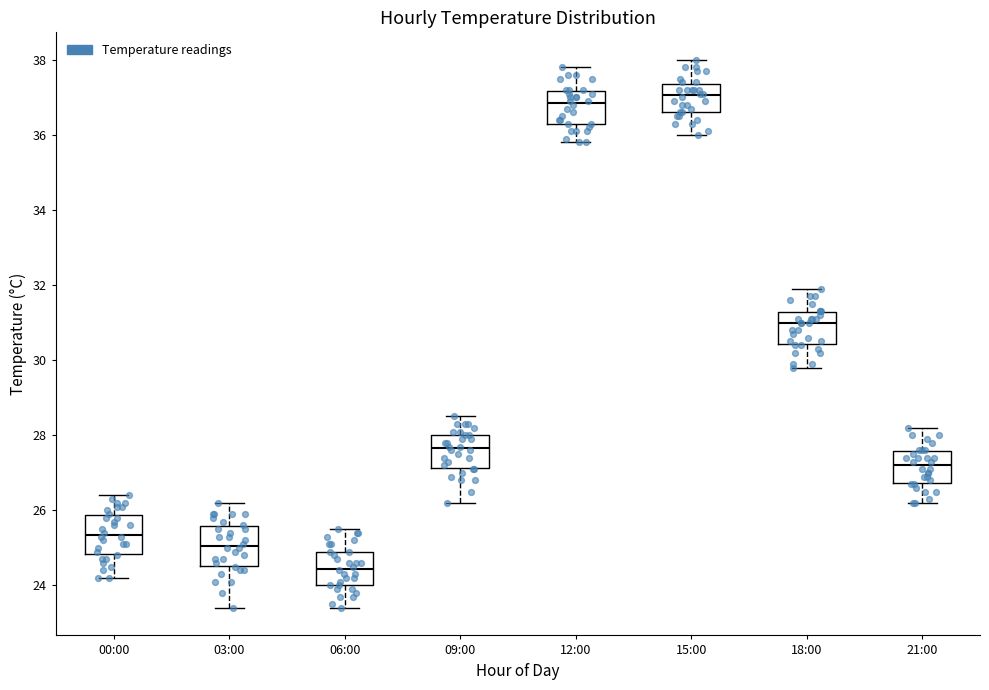

Where does the lower whisker of the box for 03:00 end on the y-axis? The values are not printed on the chart, so give them approximately, as read against the axis.

23.4